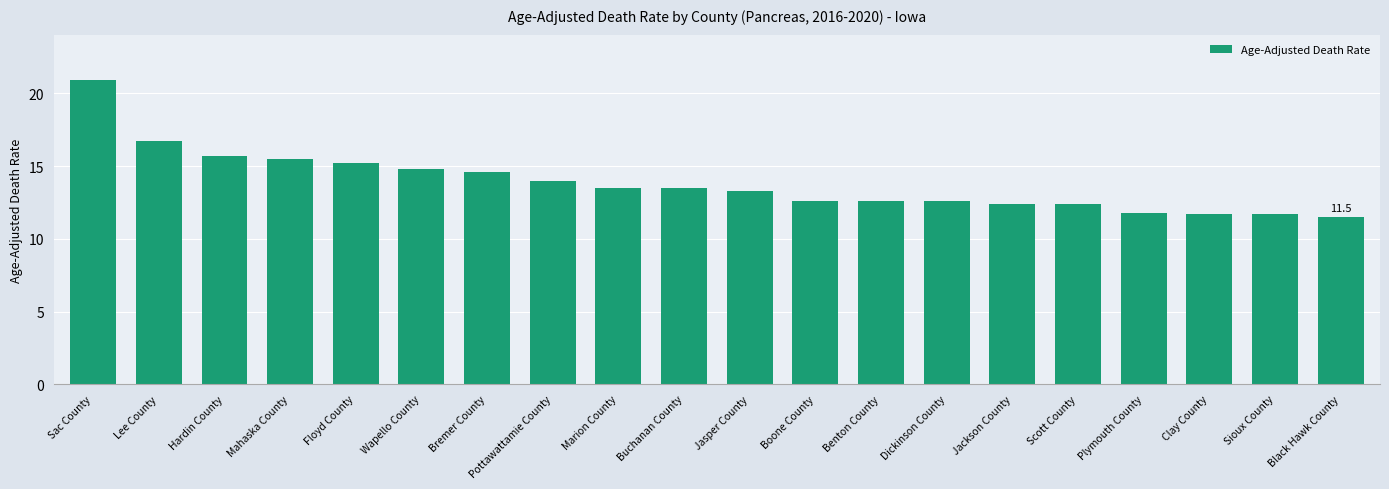

What is the sum of the values at Black Hawk County and Jasper County?

24.8